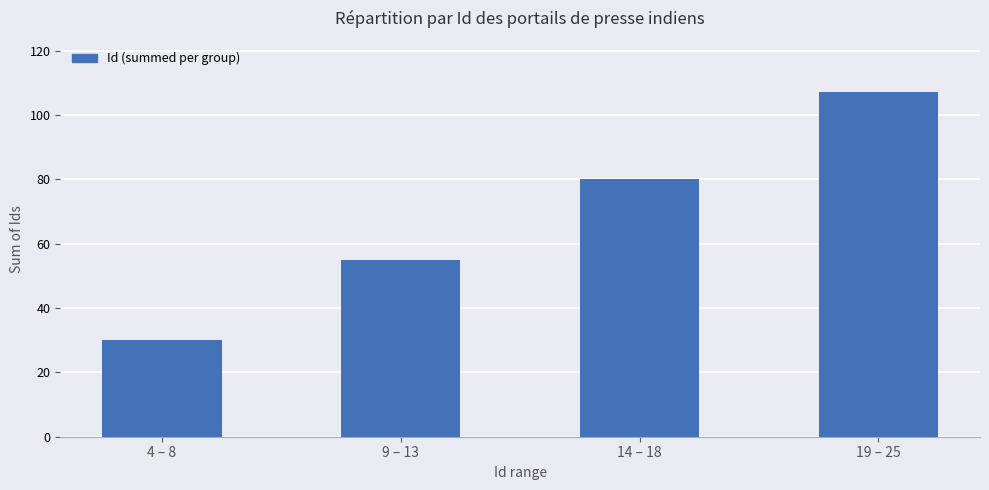

What position from the right is 19 – 25?

1